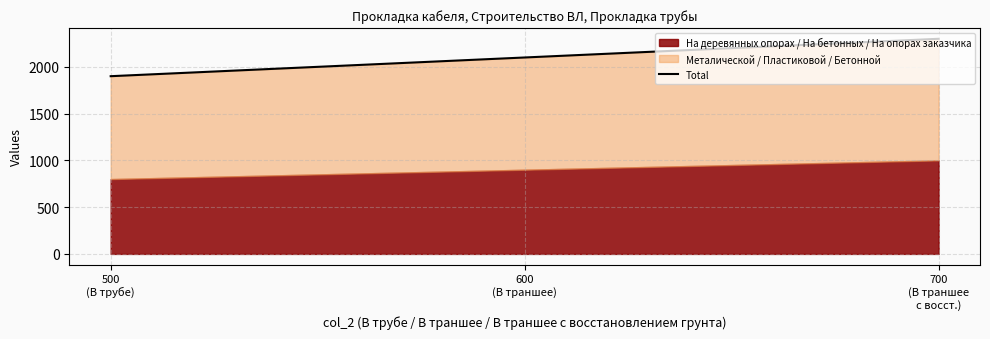

Reading left to right, list all the values displayed in this chart.

1900	2100	2300